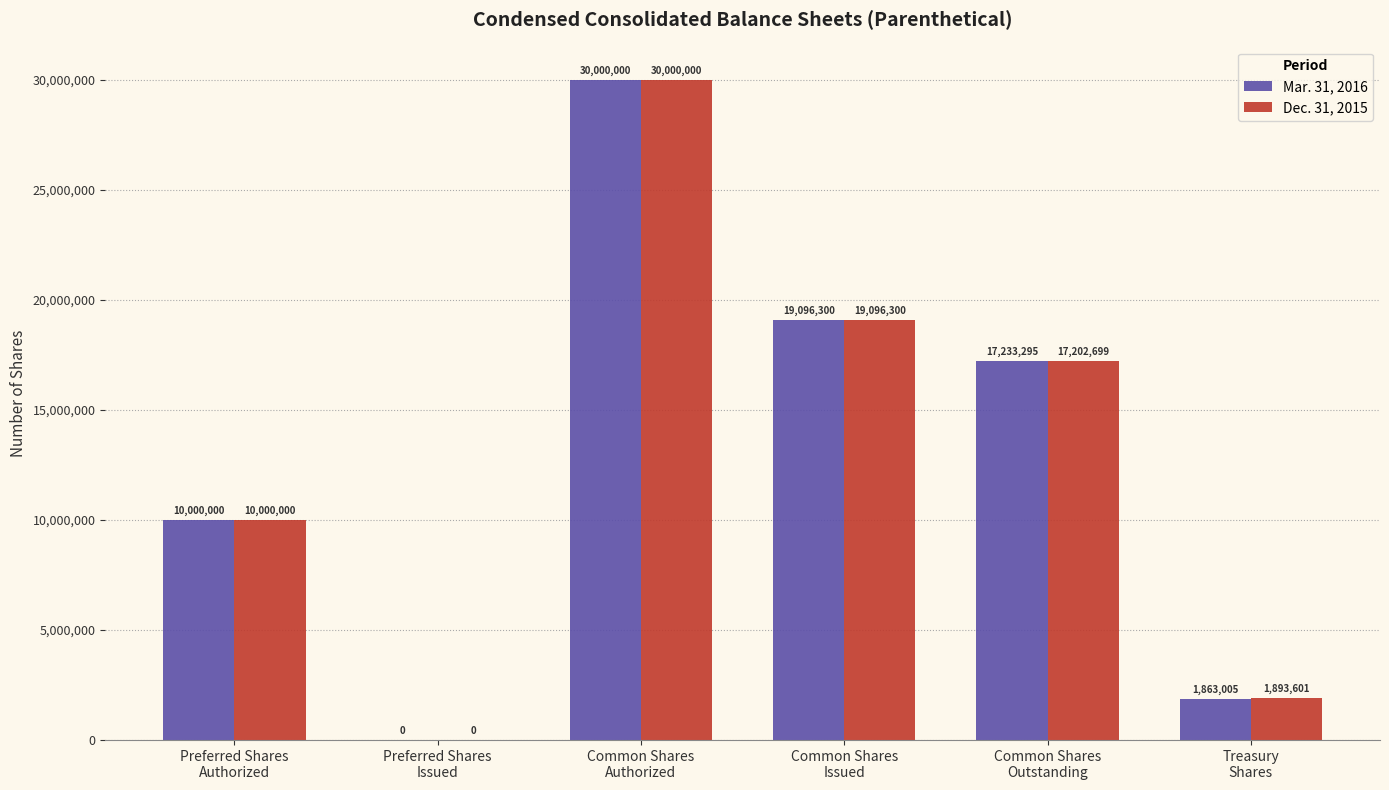

Reading left to right, extract all data points from this chart.

Mar. 31, 2016: 10000000	0	30000000	19096300	17233295	1863005
Dec. 31, 2015: 10000000	0	30000000	19096300	17202699	1893601